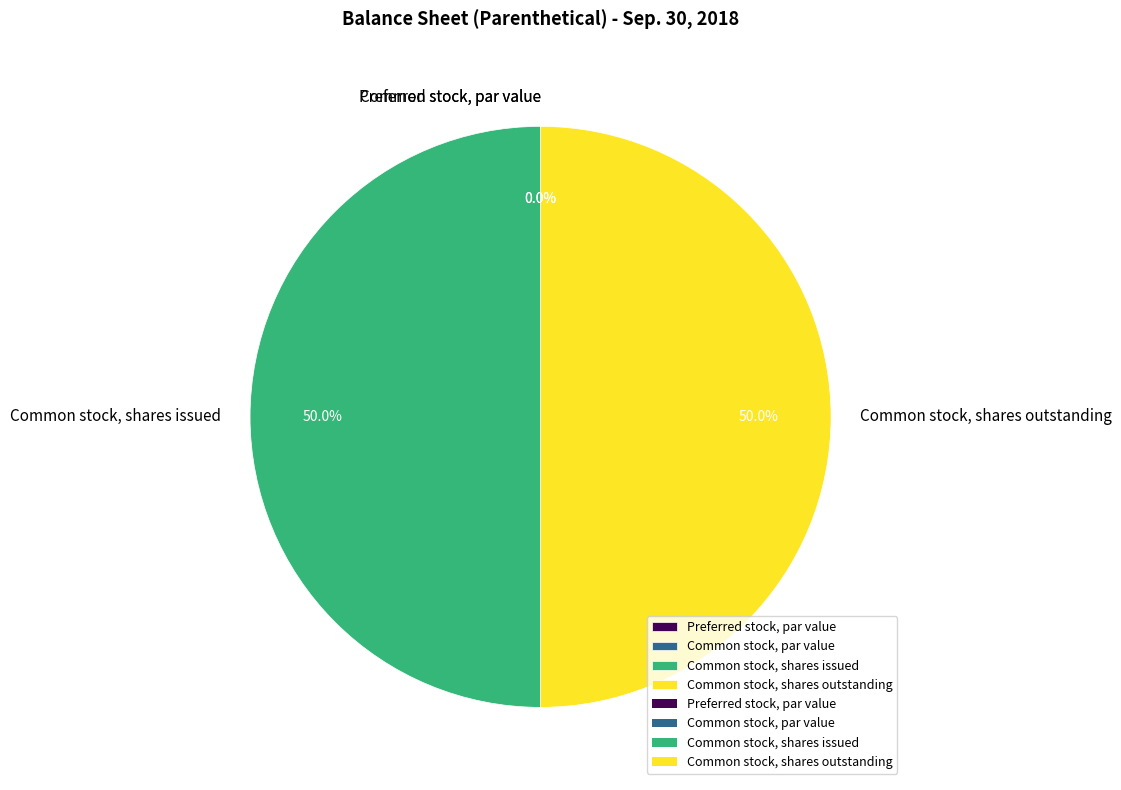

To the nearest percent, what percentage of the pie is Common stock, shares issued?

50%